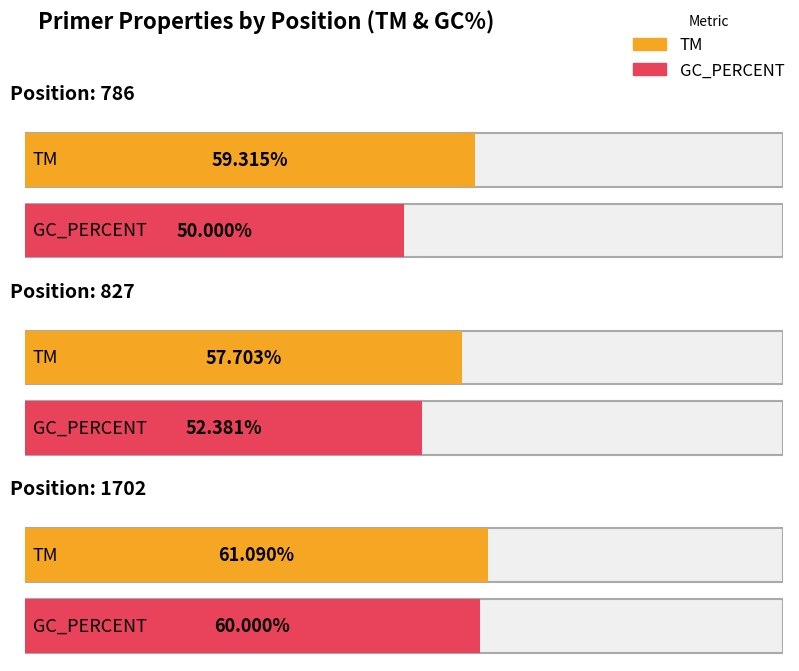

What is the value of the GC_PERCENT bar at the 3rd from the left?

60.0